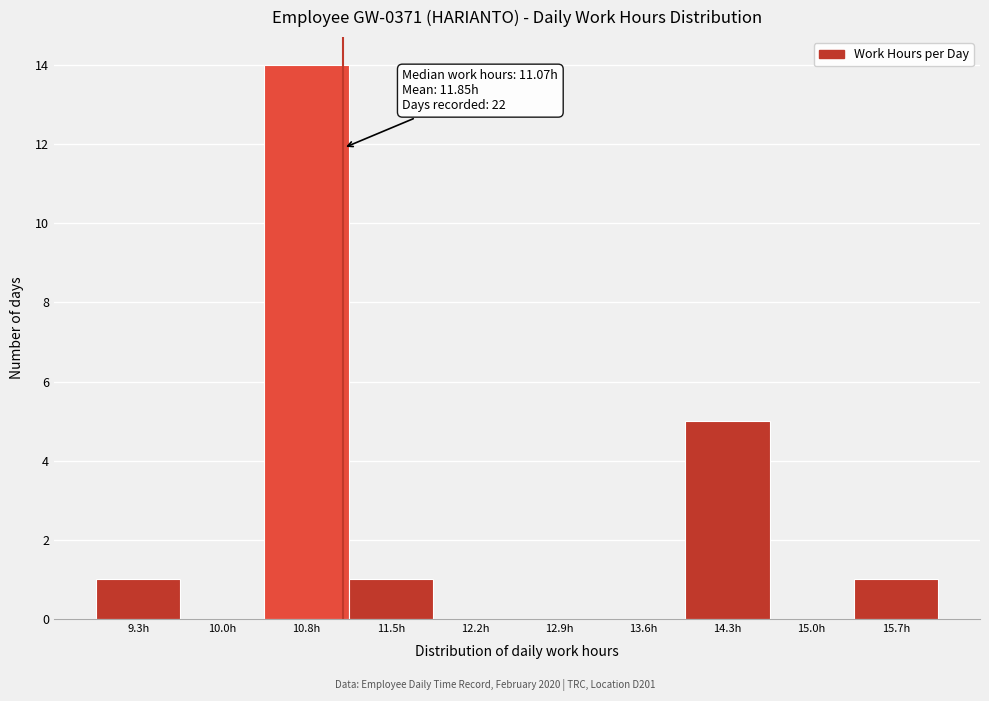

Which range on the x-axis has the tallest bar?

10.4 to 11.1